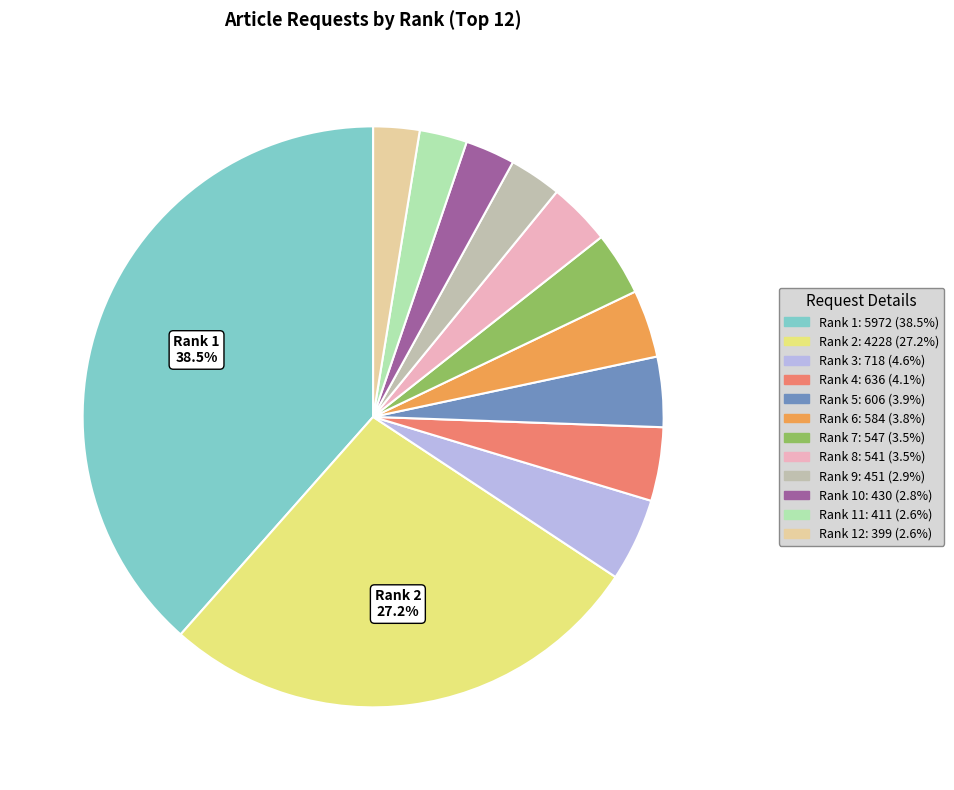

Is there any slice that represents more than half of the pie?

No